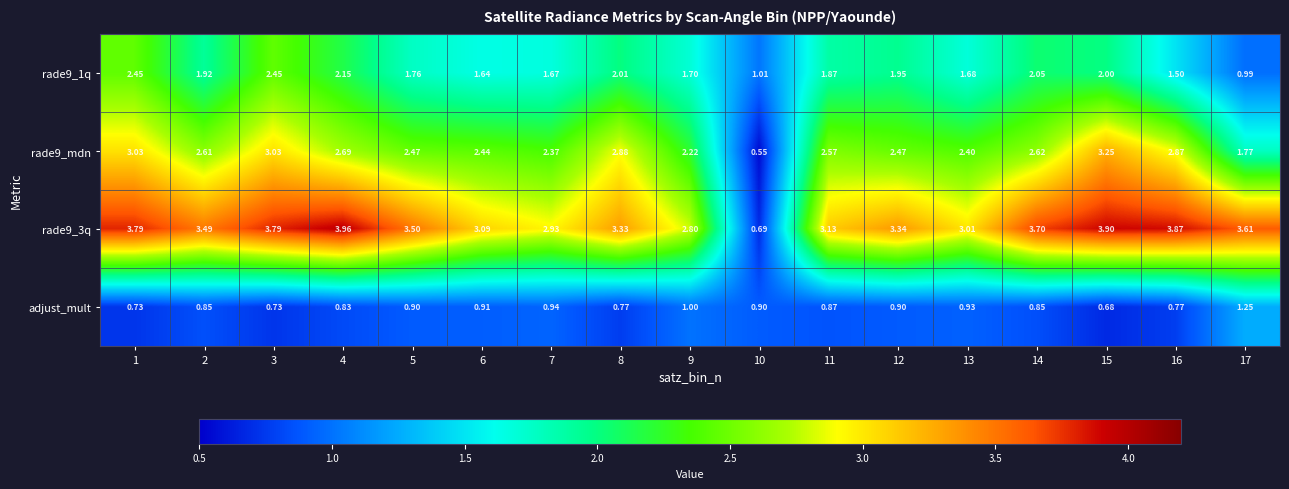

Is the value of adjust_mult at 15 greater than the value of rade9_1q at 10?

No